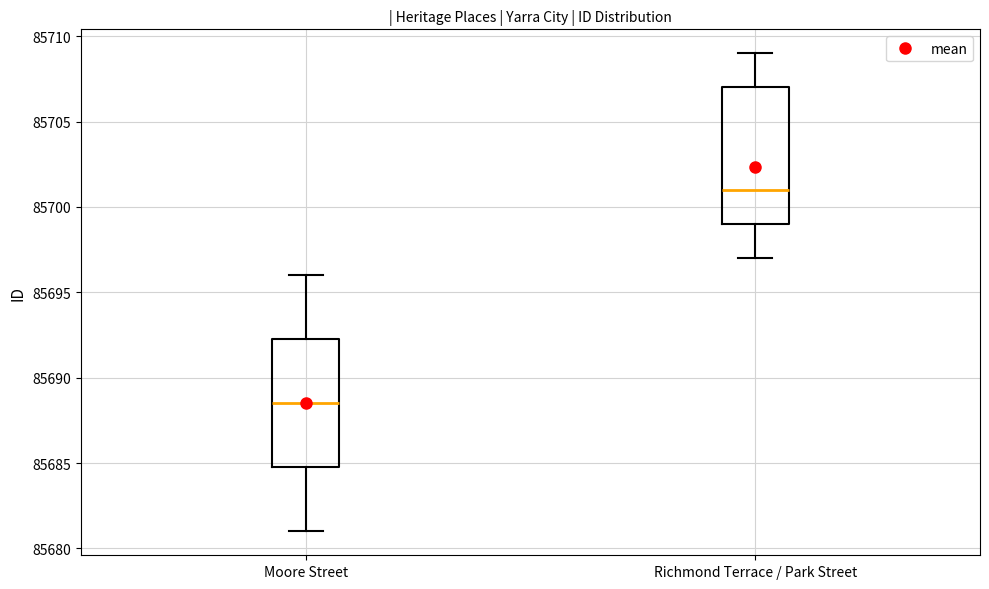

Reading left to right, read every box against the y-axis: the position of its median line, the range the box covers, and the ends of its whiskers. The values are not printed on the chart, so give them approximately, as read against the axis.

Moore Street: median 85688.5, box 85685.0 to 85692.5, whiskers 85681.0 to 85696.0
Richmond Terrace / Park Street: median 85701.0, box 85699.0 to 85707.0, whiskers 85697.0 to 85709.0